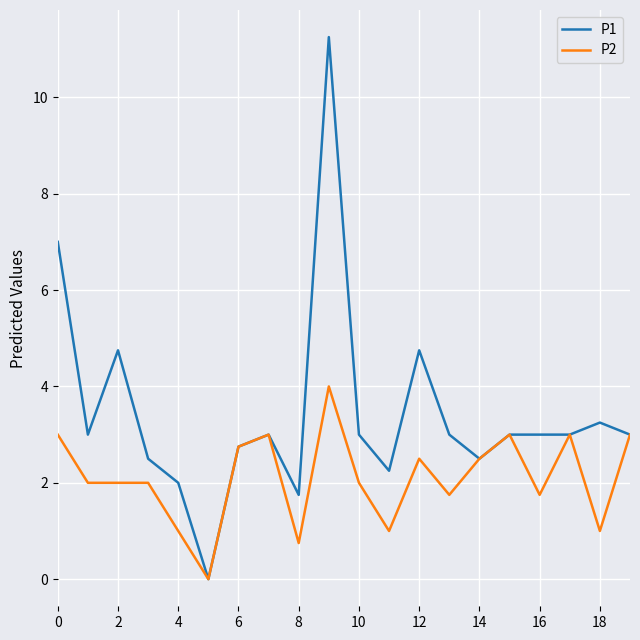

Rank the series by their maximum value, from highest to lowest.

P1, P2